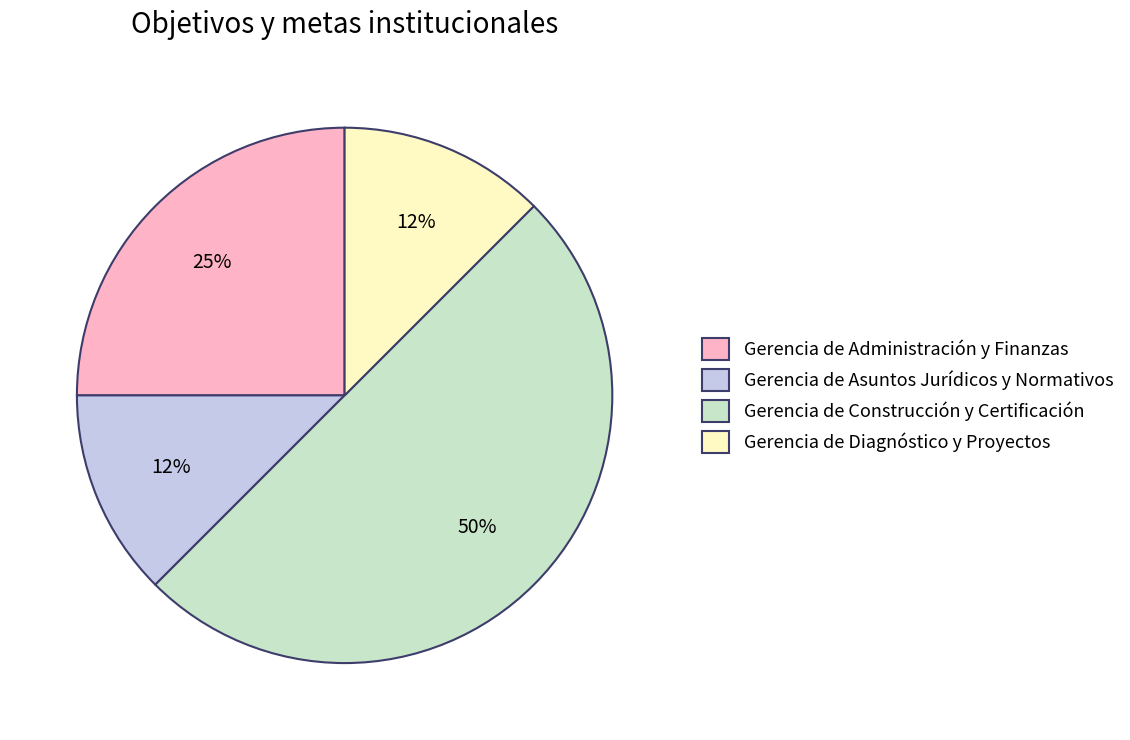

Does Gerencia de Asuntos Jurídicos y Normativos account for over 50% of the chart?

No